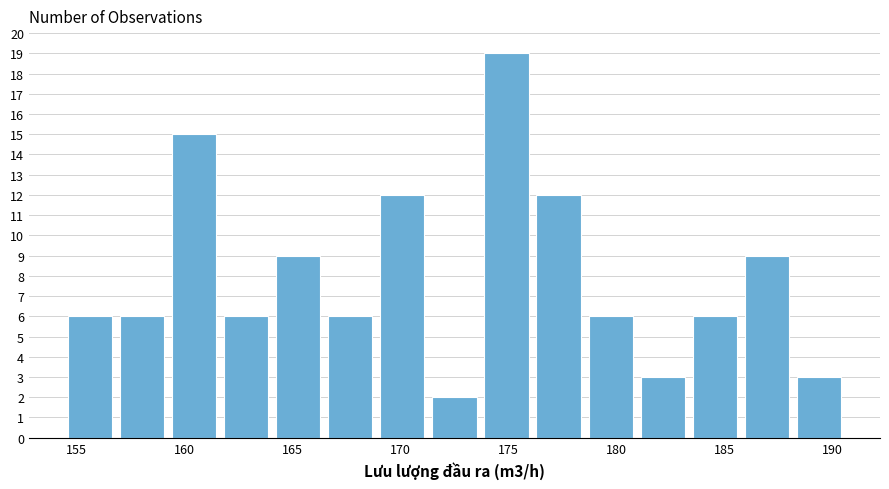

Which range on the x-axis has the tallest bar?

173.5 to 176.0